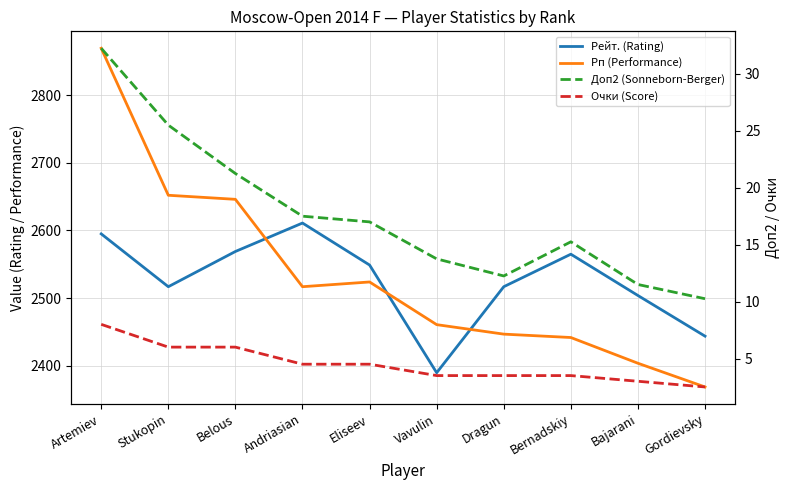

What is the difference between the Очки (Score) values at Dragun and Belous?

2.5